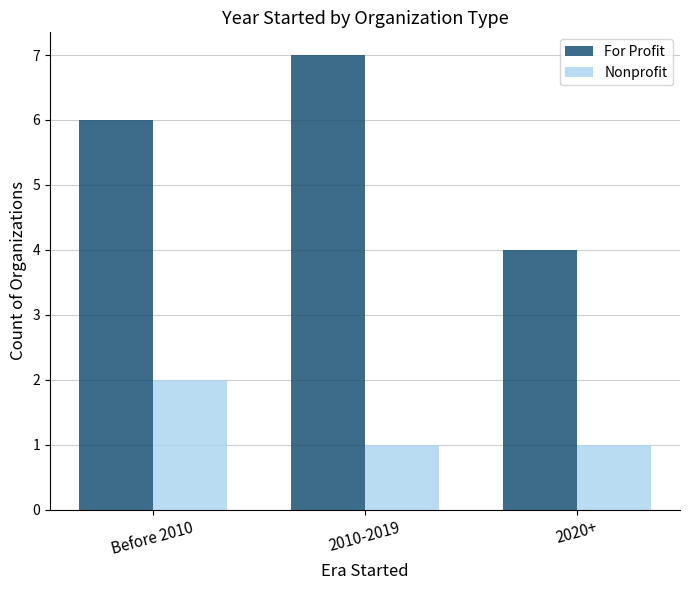

Reading left to right, what are all the values shown in this chart?

For Profit: Before 2010=6	2010-2019=7	2020+=4
Nonprofit: Before 2010=2	2010-2019=1	2020+=1